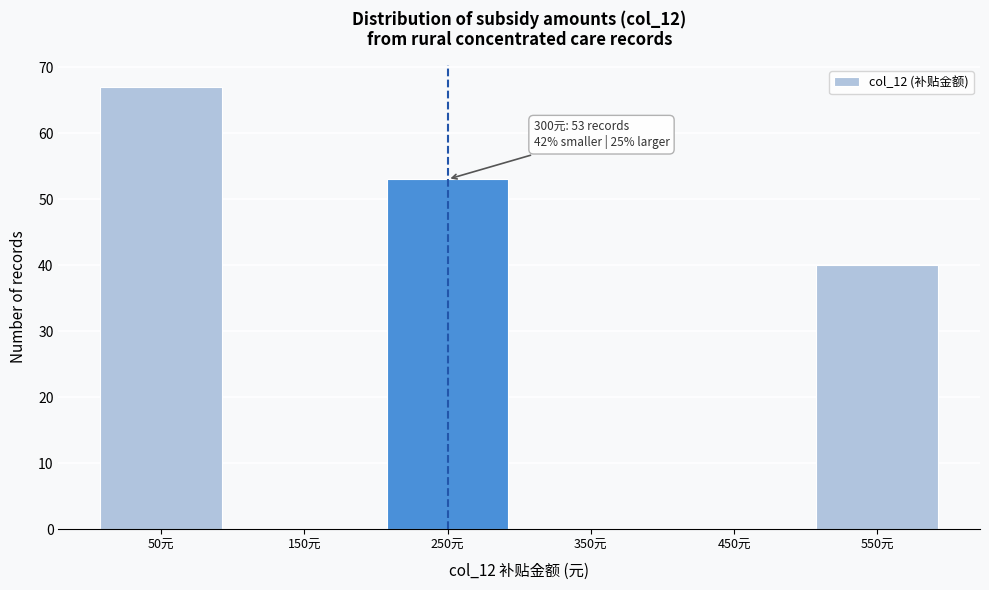

Reading right to left, transcribe all the data shown in this chart.

550元=40	450元=0	350元=0	250元=53	150元=0	50元=67